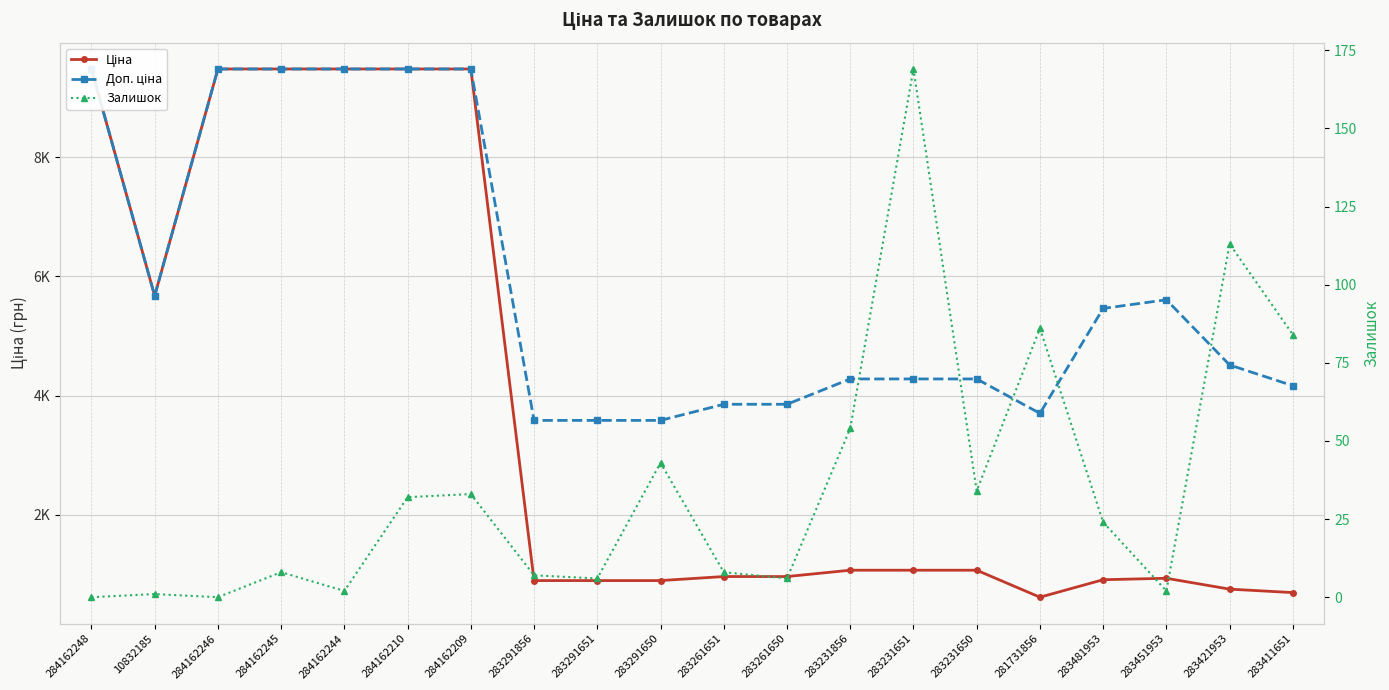

Which series changed the most between 283291651 and 283231856?

Доп. ціна